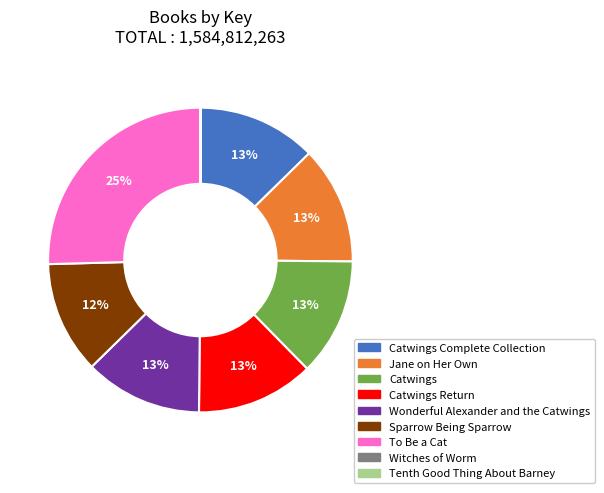

Does any single category account for the majority?

No